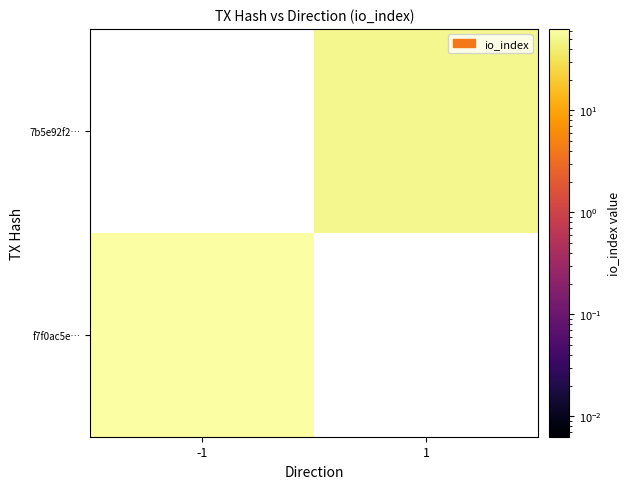

What is the maximum value shown in the chart?

63.0